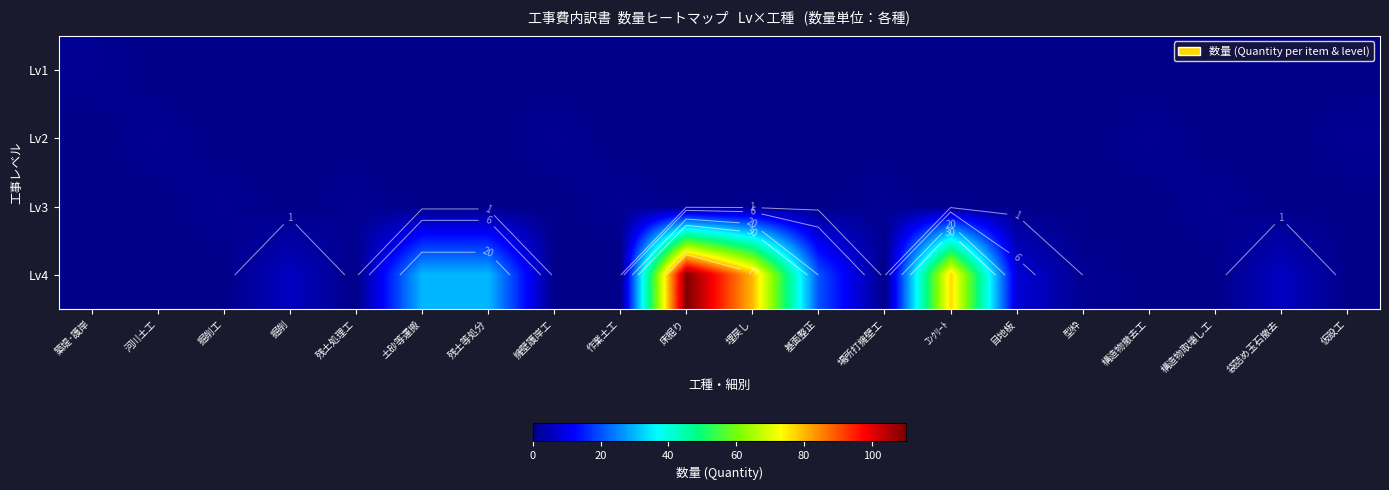

The value of Lv1 at 構造物撤去工 is 0. True or false?

True